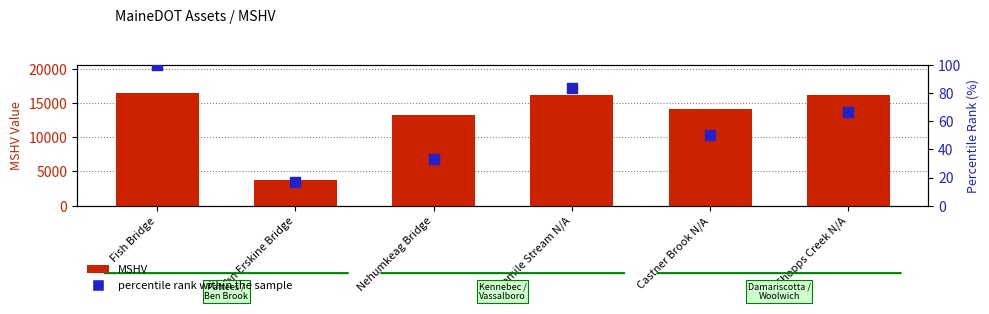

Which series has the largest total across all categories?

MSHV